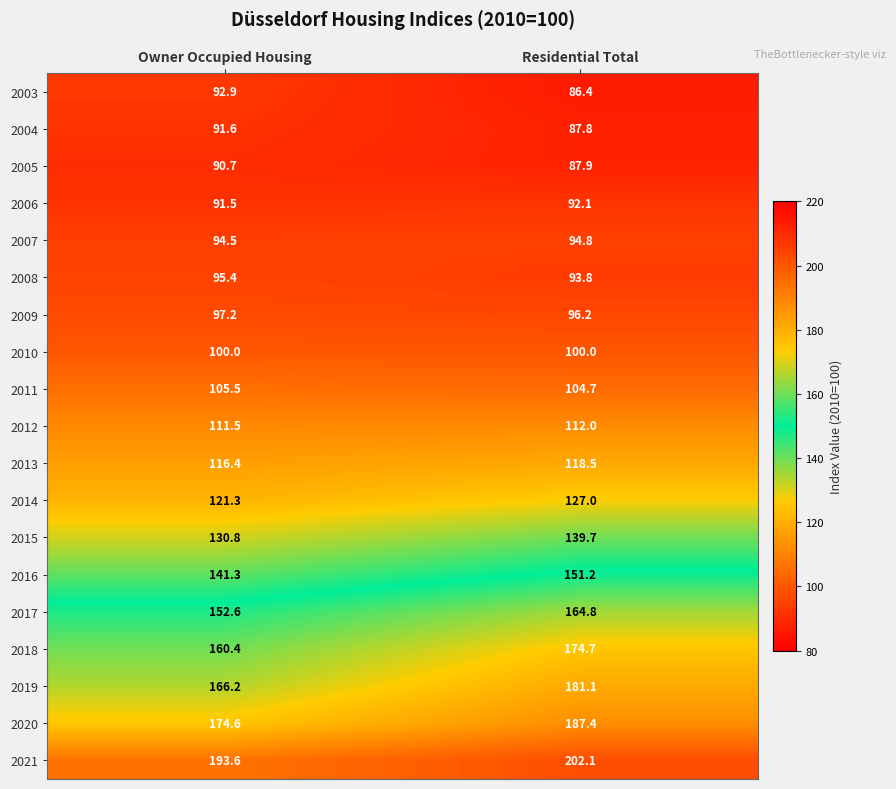

The value of 2012 at Owner Occupied Housing is 189.7. True or false?

False